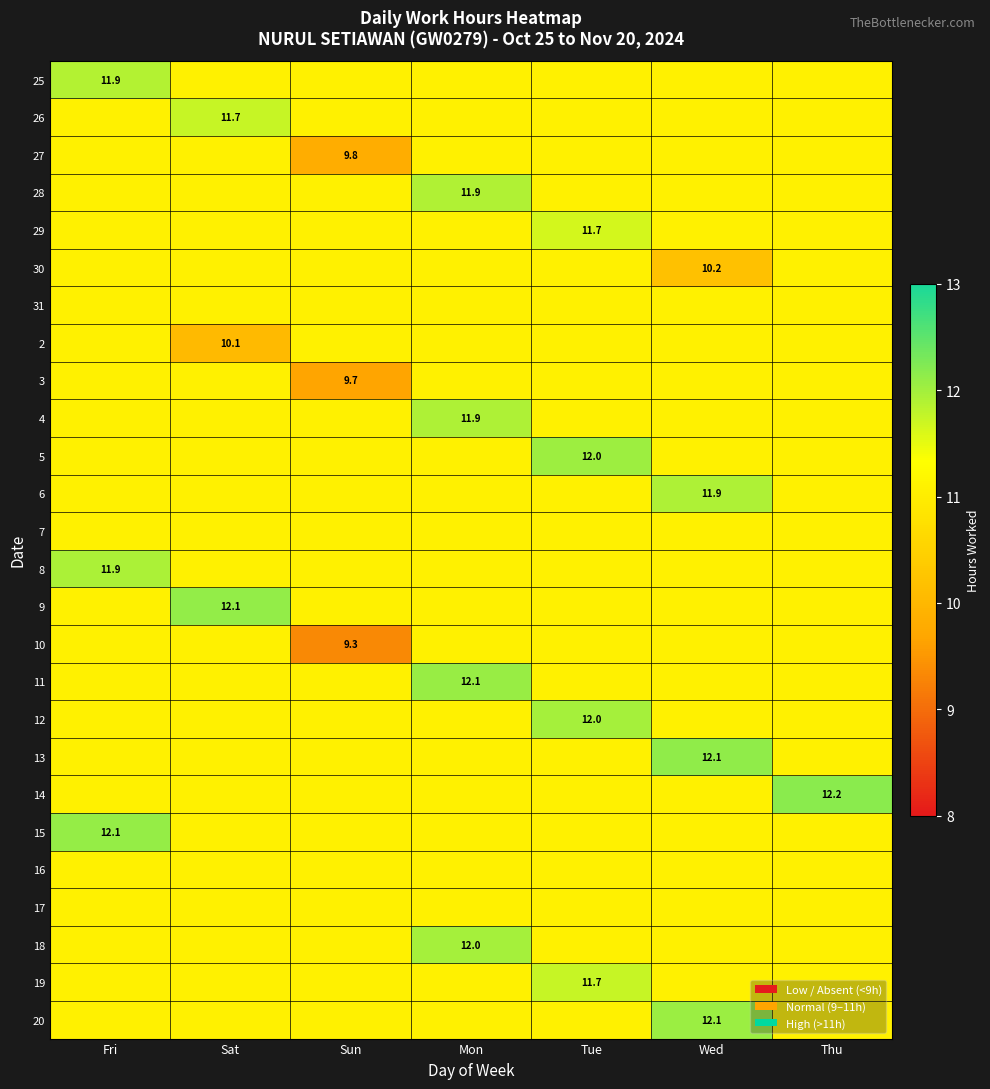

Between Thu and Tue, which is larger?

Tue